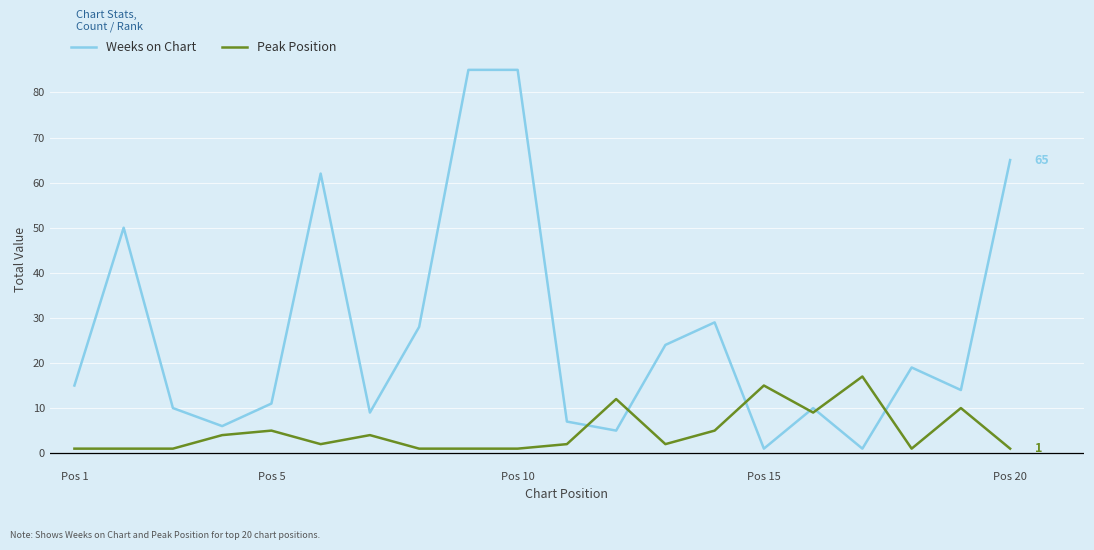

List the series in order of their overall mean, lowest first.

Peak Position, Weeks on Chart